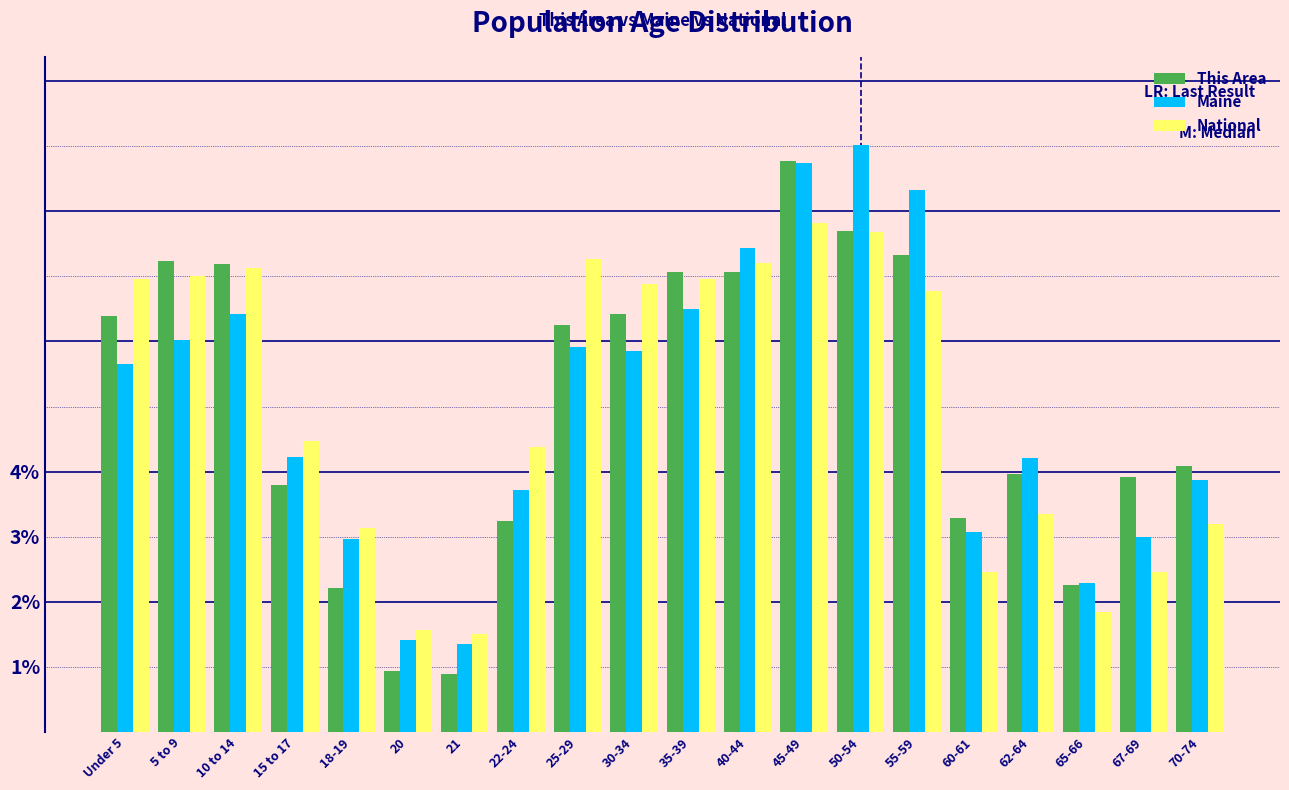

What is the difference between the maximum and minimum values in the This Area series?

7.9